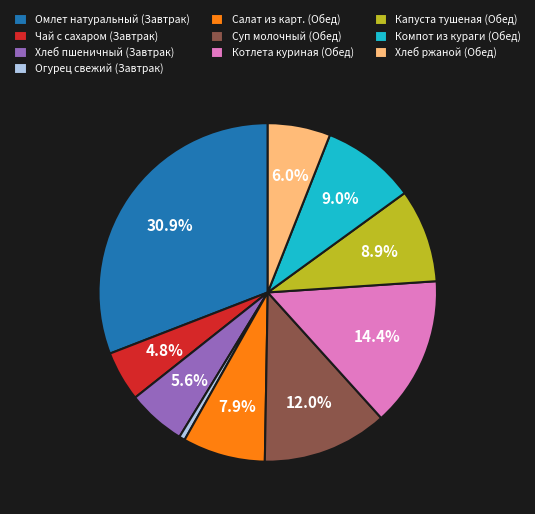

Between Компот из кураги (Обед) and Салат из карт. (Обед), which is larger?

Компот из кураги (Обед)